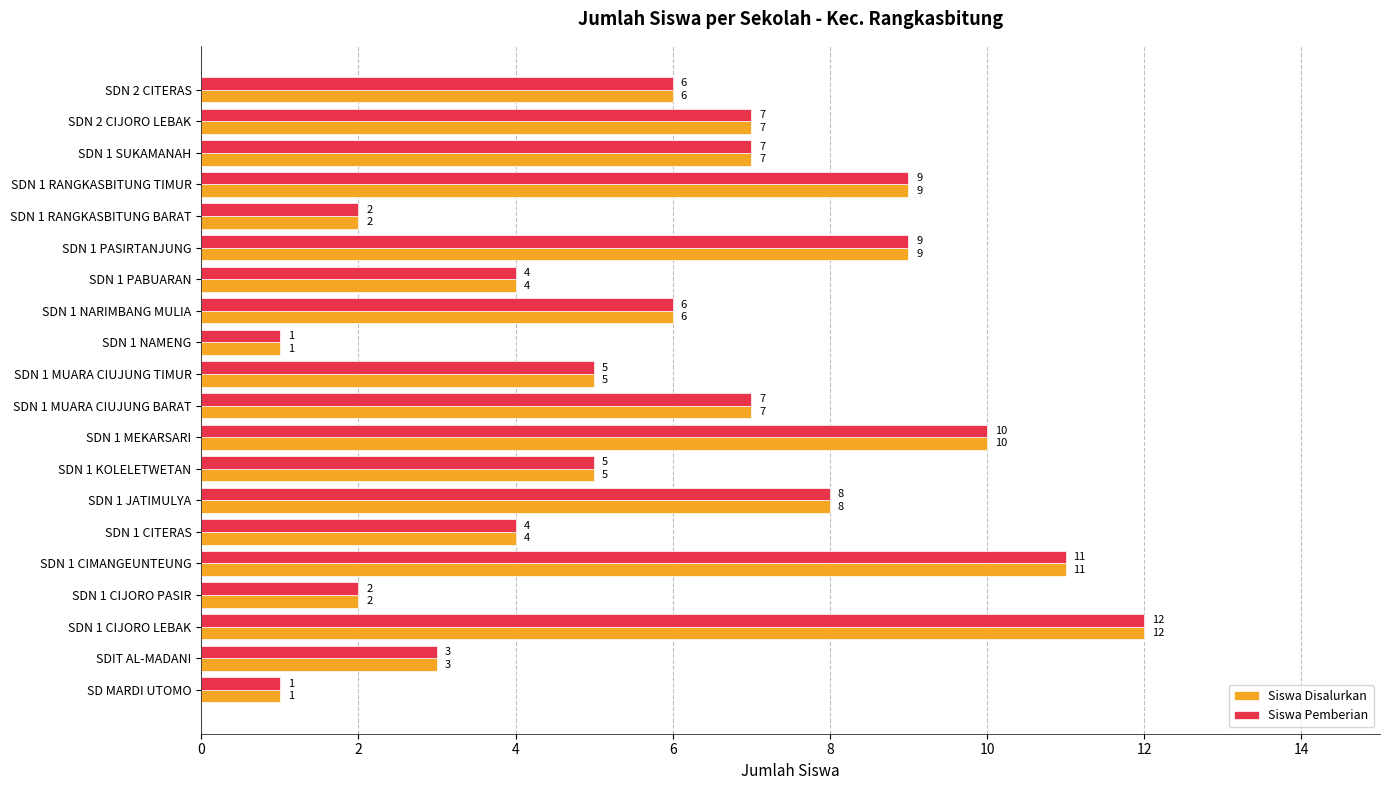

Is the value of Siswa Disalurkan at SDN 1 MEKARSARI greater than the value of Siswa Pemberian at SDN 1 CITERAS?

Yes